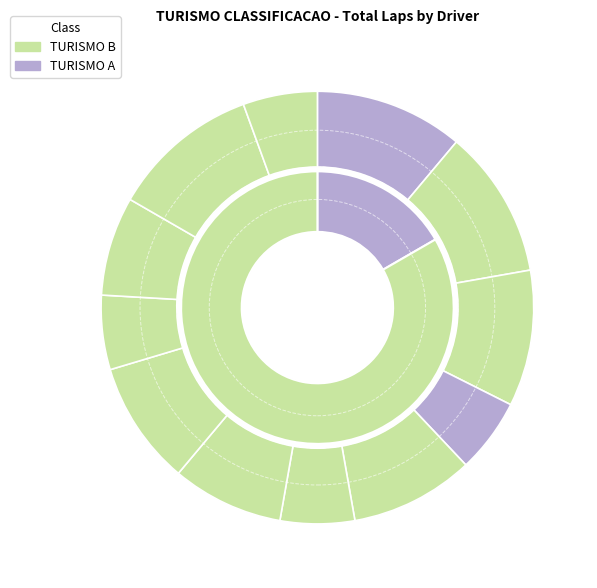

How many slices are in this pie chart?

12